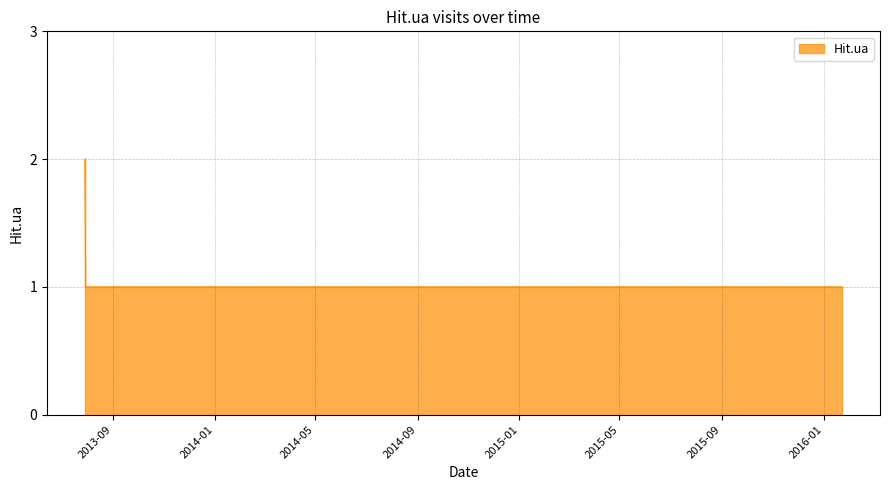

What position from the right is 2015-09?

4